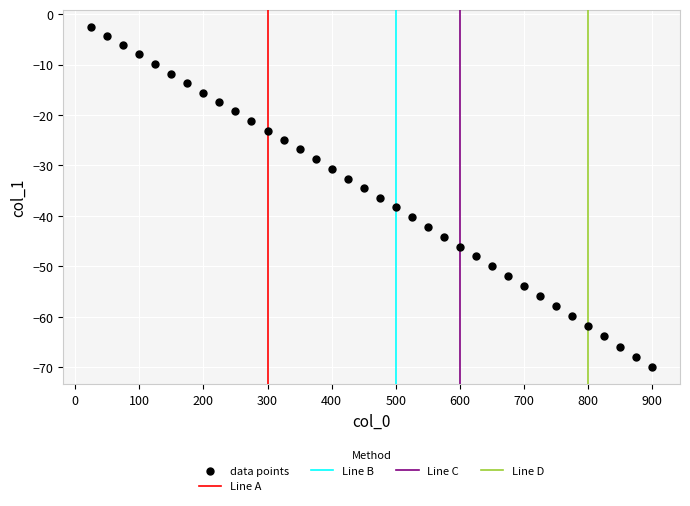

What is the range of X values (max minus min)?

875.0